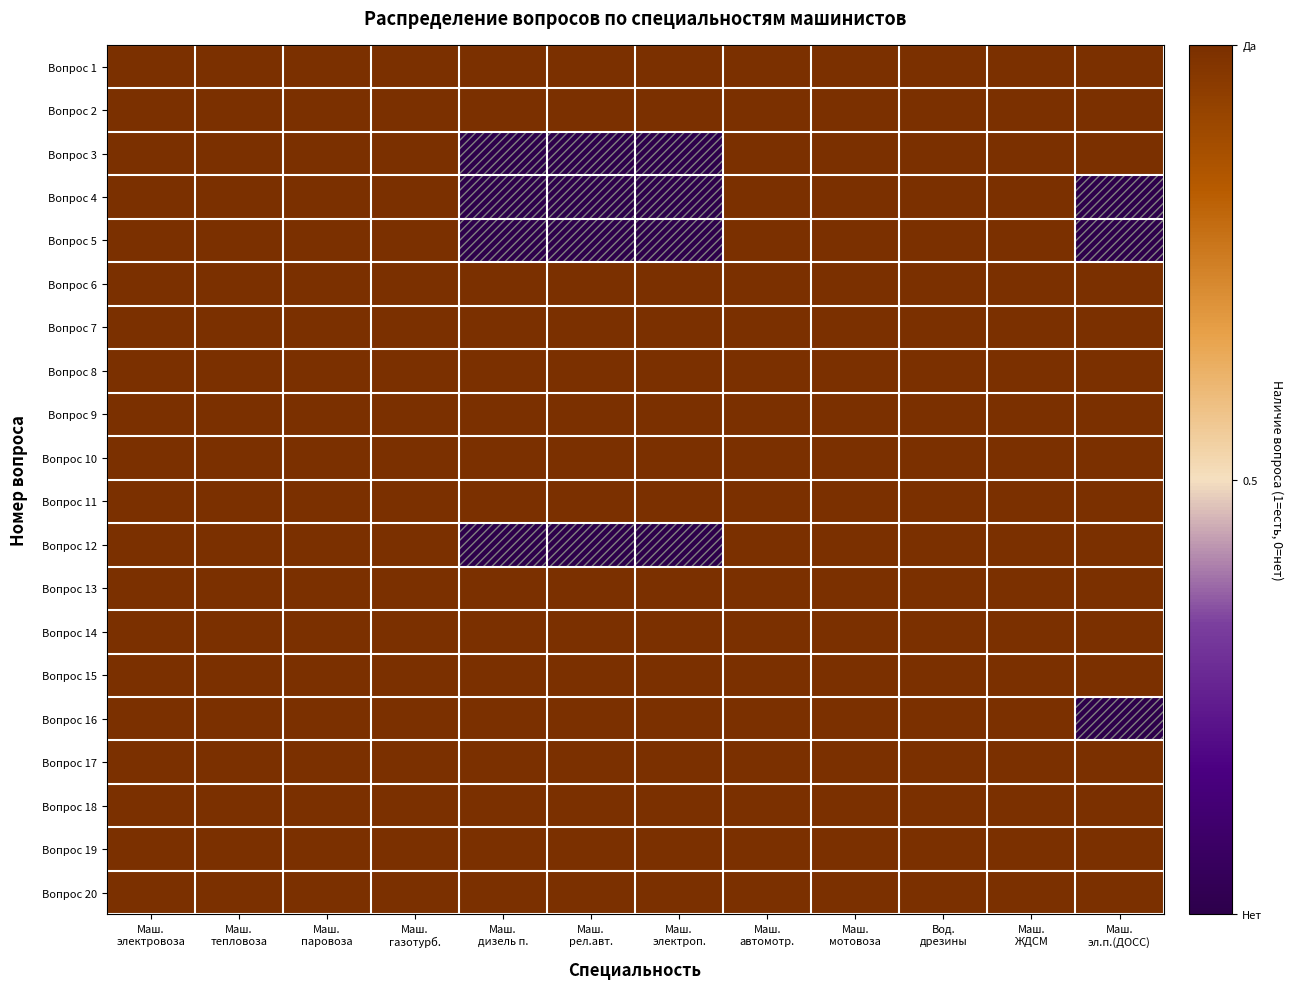

Reading left to right, extract all data points from this chart.

Вопрос 1: Маш.
электровоза=1	Маш.
тепловоза=1	Маш.
паровоза=1	Маш.
газотурб.=1	Маш.
дизель п.=1	Маш.
рел.авт.=1	Маш.
электроп.=1	Маш.
автомотр.=1	Маш.
мотовоза=1	Вод.
дрезины=1	Маш.
ЖДСМ=1	Маш.
эл.п.(ДОСС)=1
Вопрос 2: Маш.
электровоза=1	Маш.
тепловоза=1	Маш.
паровоза=1	Маш.
газотурб.=1	Маш.
дизель п.=1	Маш.
рел.авт.=1	Маш.
электроп.=1	Маш.
автомотр.=1	Маш.
мотовоза=1	Вод.
дрезины=1	Маш.
ЖДСМ=1	Маш.
эл.п.(ДОСС)=1
Вопрос 3: Маш.
электровоза=1	Маш.
тепловоза=1	Маш.
паровоза=1	Маш.
газотурб.=1	Маш.
дизель п.=0	Маш.
рел.авт.=0	Маш.
электроп.=0	Маш.
автомотр.=1	Маш.
мотовоза=1	Вод.
дрезины=1	Маш.
ЖДСМ=1	Маш.
эл.п.(ДОСС)=1
Вопрос 4: Маш.
электровоза=1	Маш.
тепловоза=1	Маш.
паровоза=1	Маш.
газотурб.=1	Маш.
дизель п.=0	Маш.
рел.авт.=0	Маш.
электроп.=0	Маш.
автомотр.=1	Маш.
мотовоза=1	Вод.
дрезины=1	Маш.
ЖДСМ=1	Маш.
эл.п.(ДОСС)=0
Вопрос 5: Маш.
электровоза=1	Маш.
тепловоза=1	Маш.
паровоза=1	Маш.
газотурб.=1	Маш.
дизель п.=0	Маш.
рел.авт.=0	Маш.
электроп.=0	Маш.
автомотр.=1	Маш.
мотовоза=1	Вод.
дрезины=1	Маш.
ЖДСМ=1	Маш.
эл.п.(ДОСС)=0
Вопрос 6: Маш.
электровоза=1	Маш.
тепловоза=1	Маш.
паровоза=1	Маш.
газотурб.=1	Маш.
дизель п.=1	Маш.
рел.авт.=1	Маш.
электроп.=1	Маш.
автомотр.=1	Маш.
мотовоза=1	Вод.
дрезины=1	Маш.
ЖДСМ=1	Маш.
эл.п.(ДОСС)=1
Вопрос 7: Маш.
электровоза=1	Маш.
тепловоза=1	Маш.
паровоза=1	Маш.
газотурб.=1	Маш.
дизель п.=1	Маш.
рел.авт.=1	Маш.
электроп.=1	Маш.
автомотр.=1	Маш.
мотовоза=1	Вод.
дрезины=1	Маш.
ЖДСМ=1	Маш.
эл.п.(ДОСС)=1
Вопрос 8: Маш.
электровоза=1	Маш.
тепловоза=1	Маш.
паровоза=1	Маш.
газотурб.=1	Маш.
дизель п.=1	Маш.
рел.авт.=1	Маш.
электроп.=1	Маш.
автомотр.=1	Маш.
мотовоза=1	Вод.
дрезины=1	Маш.
ЖДСМ=1	Маш.
эл.п.(ДОСС)=1
Вопрос 9: Маш.
электровоза=1	Маш.
тепловоза=1	Маш.
паровоза=1	Маш.
газотурб.=1	Маш.
дизель п.=1	Маш.
рел.авт.=1	Маш.
электроп.=1	Маш.
автомотр.=1	Маш.
мотовоза=1	Вод.
дрезины=1	Маш.
ЖДСМ=1	Маш.
эл.п.(ДОСС)=1
Вопрос 10: Маш.
электровоза=1	Маш.
тепловоза=1	Маш.
паровоза=1	Маш.
газотурб.=1	Маш.
дизель п.=1	Маш.
рел.авт.=1	Маш.
электроп.=1	Маш.
автомотр.=1	Маш.
мотовоза=1	Вод.
дрезины=1	Маш.
ЖДСМ=1	Маш.
эл.п.(ДОСС)=1
Вопрос 11: Маш.
электровоза=1	Маш.
тепловоза=1	Маш.
паровоза=1	Маш.
газотурб.=1	Маш.
дизель п.=1	Маш.
рел.авт.=1	Маш.
электроп.=1	Маш.
автомотр.=1	Маш.
мотовоза=1	Вод.
дрезины=1	Маш.
ЖДСМ=1	Маш.
эл.п.(ДОСС)=1
Вопрос 12: Маш.
электровоза=1	Маш.
тепловоза=1	Маш.
паровоза=1	Маш.
газотурб.=1	Маш.
дизель п.=0	Маш.
рел.авт.=0	Маш.
электроп.=0	Маш.
автомотр.=1	Маш.
мотовоза=1	Вод.
дрезины=1	Маш.
ЖДСМ=1	Маш.
эл.п.(ДОСС)=1
Вопрос 13: Маш.
электровоза=1	Маш.
тепловоза=1	Маш.
паровоза=1	Маш.
газотурб.=1	Маш.
дизель п.=1	Маш.
рел.авт.=1	Маш.
электроп.=1	Маш.
автомотр.=1	Маш.
мотовоза=1	Вод.
дрезины=1	Маш.
ЖДСМ=1	Маш.
эл.п.(ДОСС)=1
Вопрос 14: Маш.
электровоза=1	Маш.
тепловоза=1	Маш.
паровоза=1	Маш.
газотурб.=1	Маш.
дизель п.=1	Маш.
рел.авт.=1	Маш.
электроп.=1	Маш.
автомотр.=1	Маш.
мотовоза=1	Вод.
дрезины=1	Маш.
ЖДСМ=1	Маш.
эл.п.(ДОСС)=1
Вопрос 15: Маш.
электровоза=1	Маш.
тепловоза=1	Маш.
паровоза=1	Маш.
газотурб.=1	Маш.
дизель п.=1	Маш.
рел.авт.=1	Маш.
электроп.=1	Маш.
автомотр.=1	Маш.
мотовоза=1	Вод.
дрезины=1	Маш.
ЖДСМ=1	Маш.
эл.п.(ДОСС)=1
Вопрос 16: Маш.
электровоза=1	Маш.
тепловоза=1	Маш.
паровоза=1	Маш.
газотурб.=1	Маш.
дизель п.=1	Маш.
рел.авт.=1	Маш.
электроп.=1	Маш.
автомотр.=1	Маш.
мотовоза=1	Вод.
дрезины=1	Маш.
ЖДСМ=1	Маш.
эл.п.(ДОСС)=0
Вопрос 17: Маш.
электровоза=1	Маш.
тепловоза=1	Маш.
паровоза=1	Маш.
газотурб.=1	Маш.
дизель п.=1	Маш.
рел.авт.=1	Маш.
электроп.=1	Маш.
автомотр.=1	Маш.
мотовоза=1	Вод.
дрезины=1	Маш.
ЖДСМ=1	Маш.
эл.п.(ДОСС)=1
Вопрос 18: Маш.
электровоза=1	Маш.
тепловоза=1	Маш.
паровоза=1	Маш.
газотурб.=1	Маш.
дизель п.=1	Маш.
рел.авт.=1	Маш.
электроп.=1	Маш.
автомотр.=1	Маш.
мотовоза=1	Вод.
дрезины=1	Маш.
ЖДСМ=1	Маш.
эл.п.(ДОСС)=1
Вопрос 19: Маш.
электровоза=1	Маш.
тепловоза=1	Маш.
паровоза=1	Маш.
газотурб.=1	Маш.
дизель п.=1	Маш.
рел.авт.=1	Маш.
электроп.=1	Маш.
автомотр.=1	Маш.
мотовоза=1	Вод.
дрезины=1	Маш.
ЖДСМ=1	Маш.
эл.п.(ДОСС)=1
Вопрос 20: Маш.
электровоза=1	Маш.
тепловоза=1	Маш.
паровоза=1	Маш.
газотурб.=1	Маш.
дизель п.=1	Маш.
рел.авт.=1	Маш.
электроп.=1	Маш.
автомотр.=1	Маш.
мотовоза=1	Вод.
дрезины=1	Маш.
ЖДСМ=1	Маш.
эл.п.(ДОСС)=1